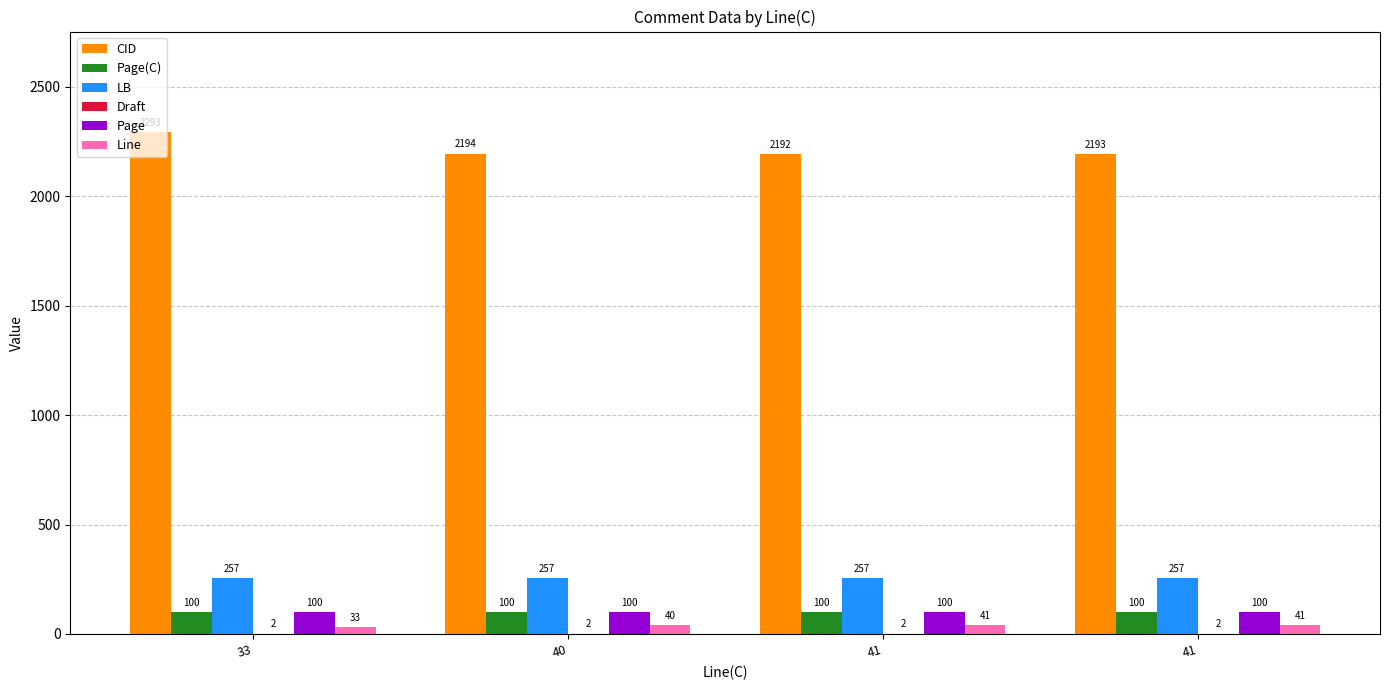

At which category does the chart reach its minimum across all series?

33